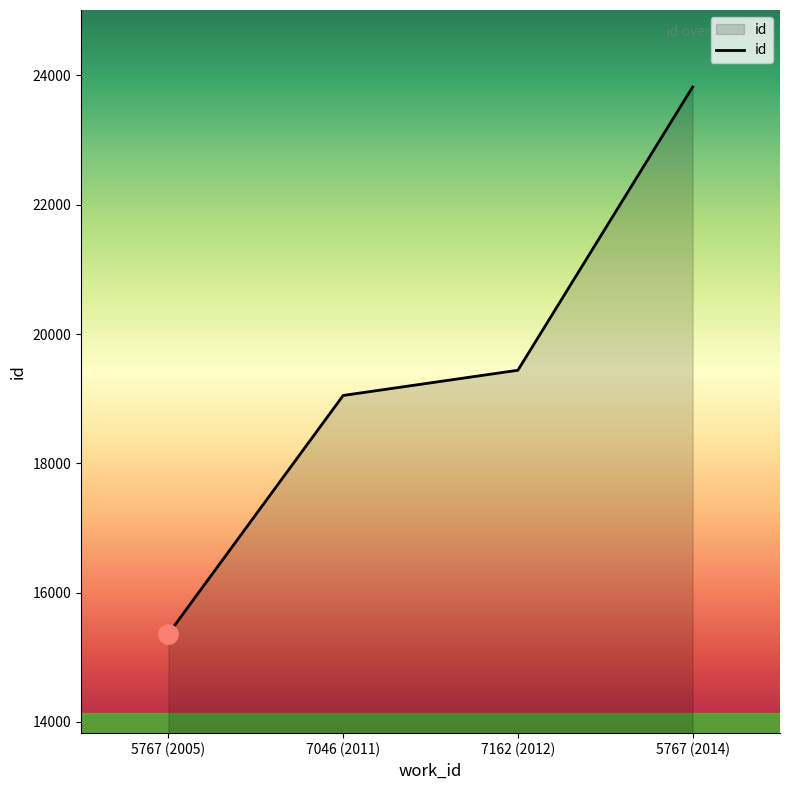

What is the sum of the values at 7046 (2011) and 7162 (2012)?

38490